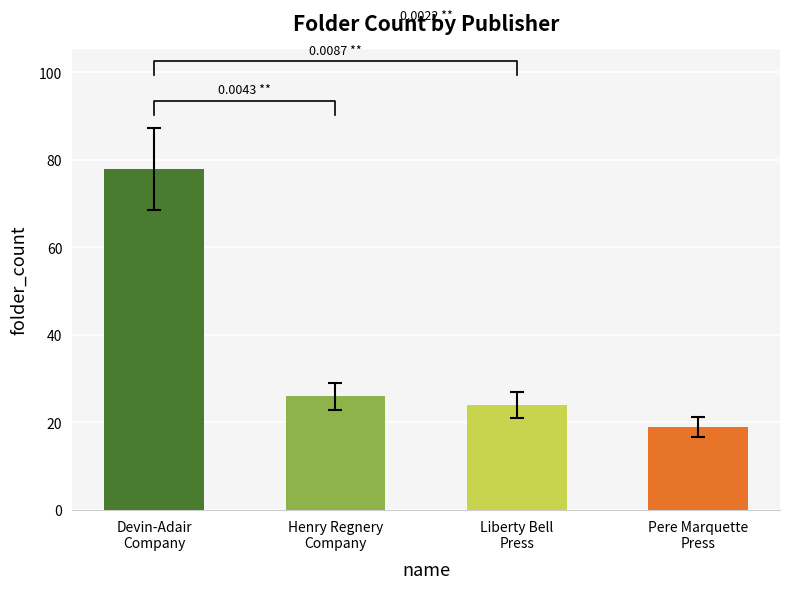

How many bars are there in total?

4